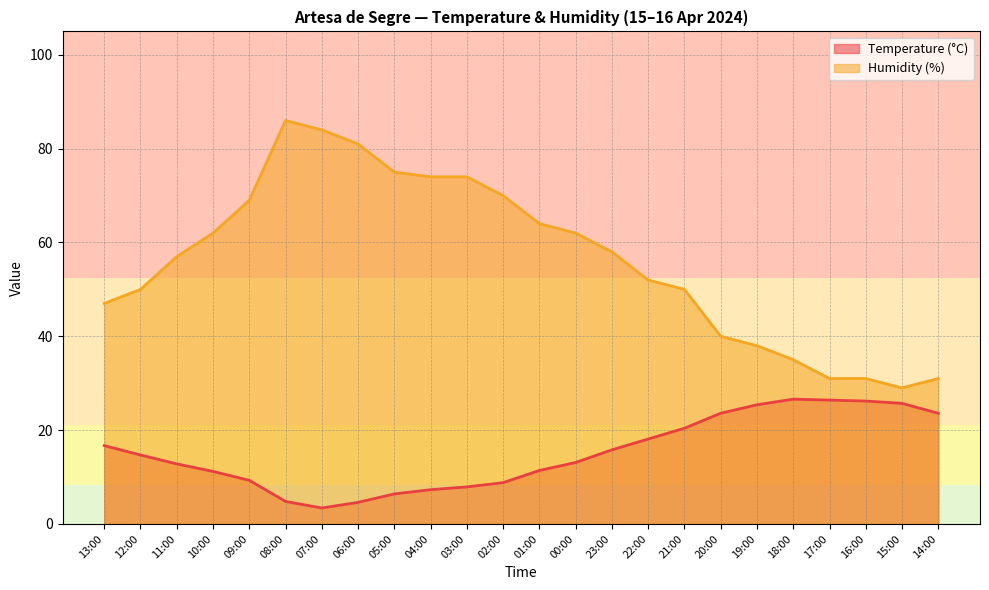

What position from the right is 22:00?

9